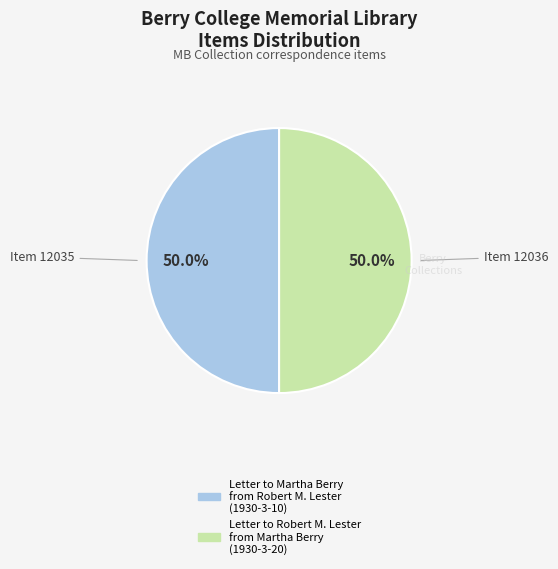

What percentage do Letter to Martha Berry from Robert M. Lester (1930-3-10) and Letter to Robert M. Lester from Martha Berry (1930-3-20) together represent?

100.0%